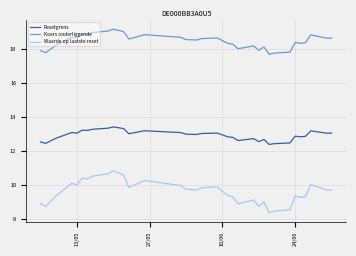

True or false: Waarde op laatste reset and Resetgrens intersect in this chart.

False